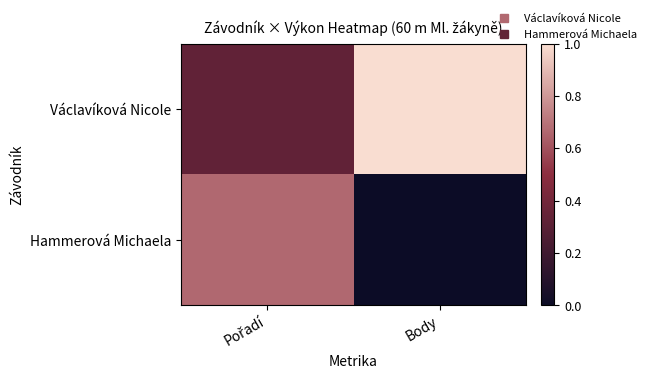

Which series has the largest total across all categories?

Václavíková Nicole